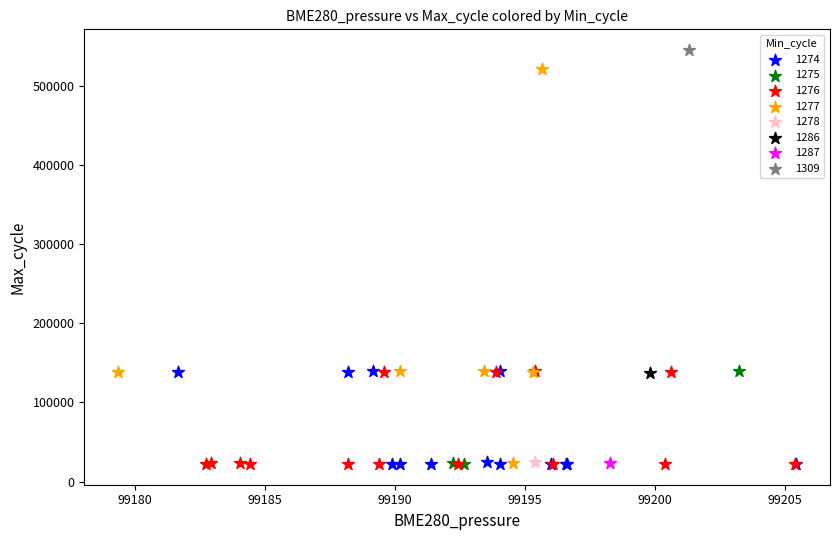

Which series reaches the maximum Y coordinate?

1309